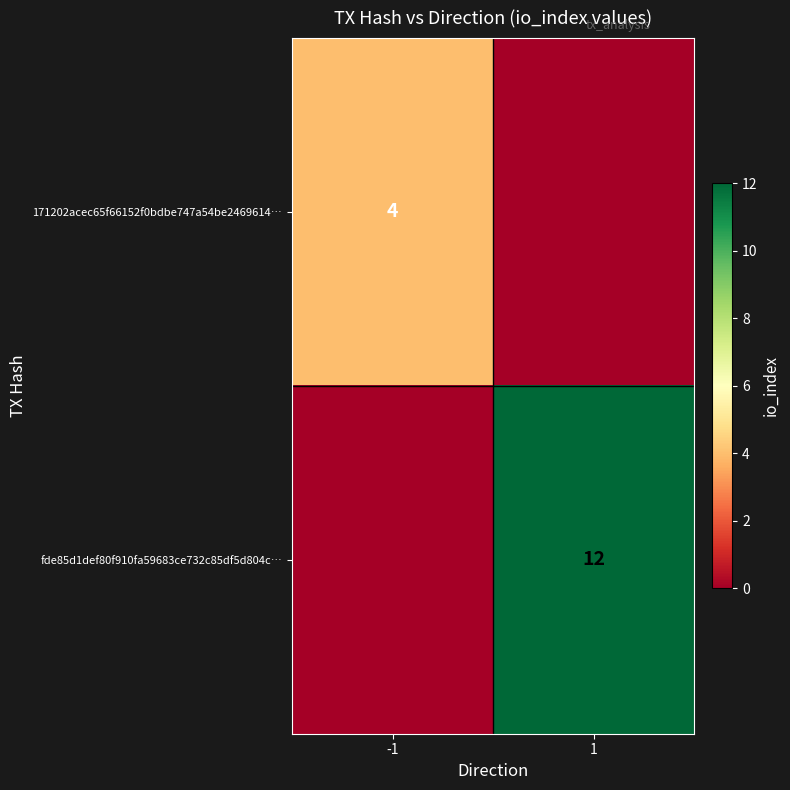

Is the value of 171202acec65f66152f0bdbe747a54be2469614… at -1 greater than the value of fde85d1def80f910fa59683ce732c85df5d804c… at 1?

No